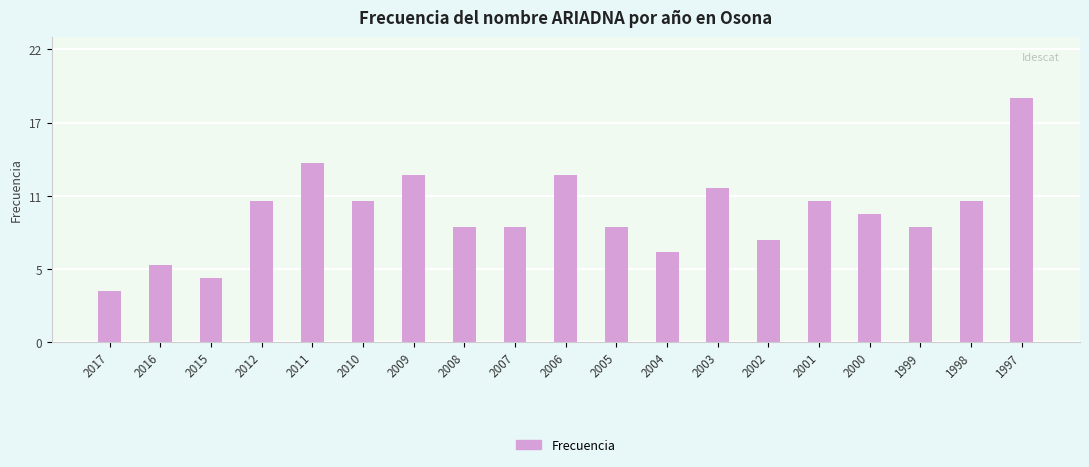

Is it true that the value at 2009 is 13?

True